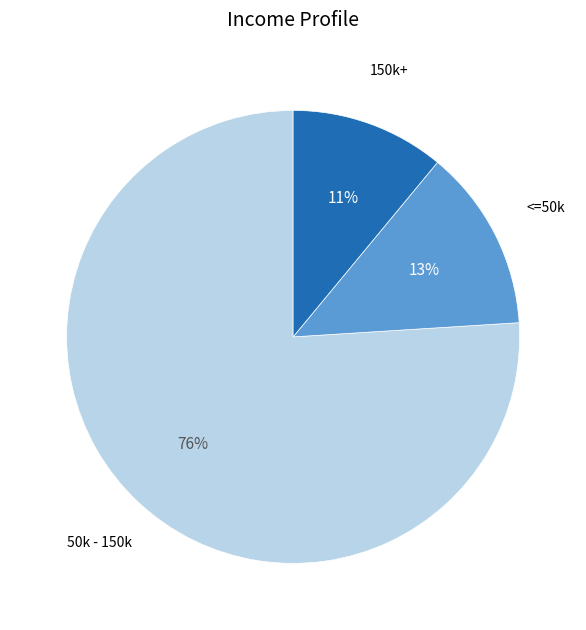

Is there any slice that represents more than half of the pie?

Yes